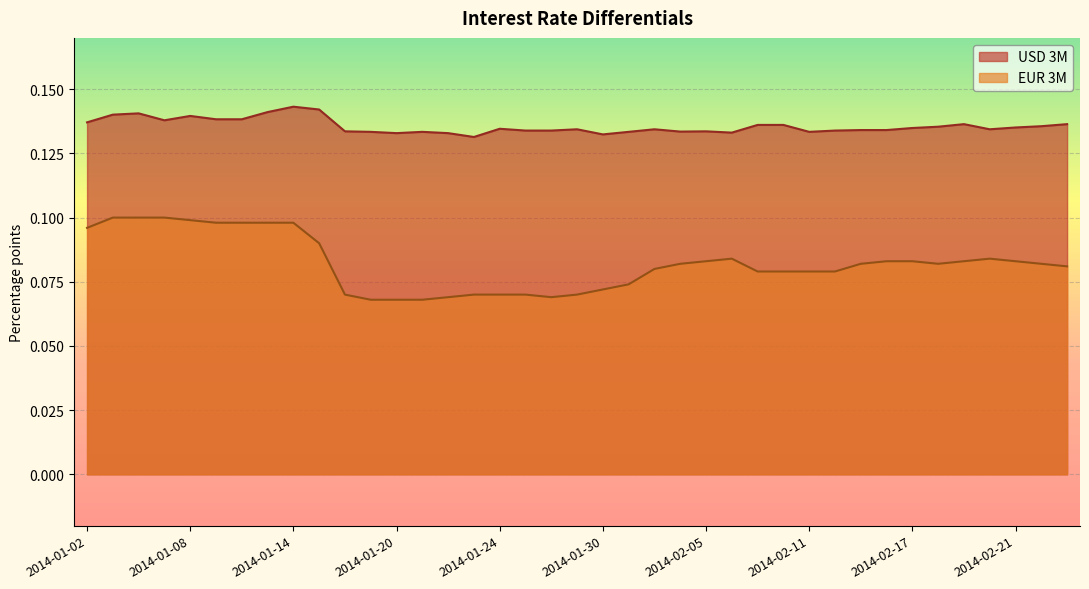

What position from the right is 2014-02-14?

8